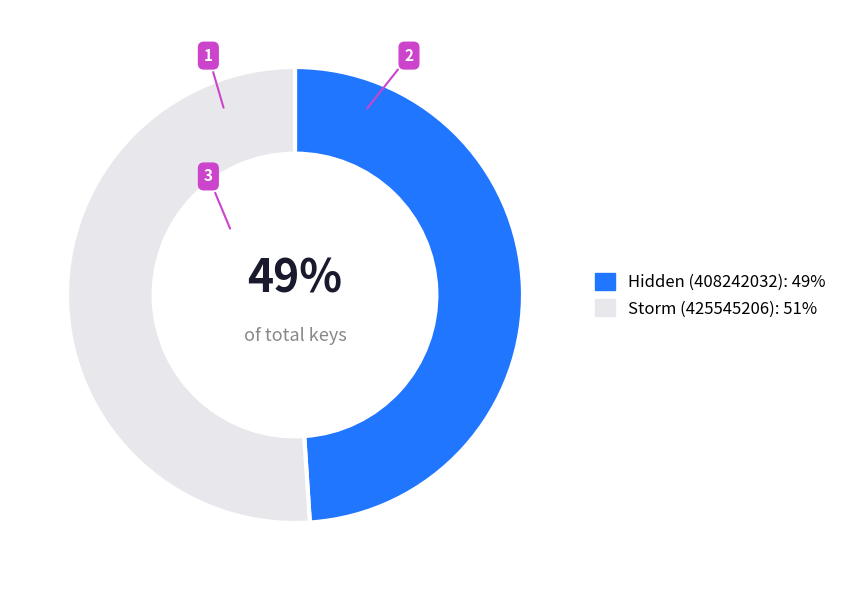

Is it true that Hidden (408242032) is 55% of the pie?

False